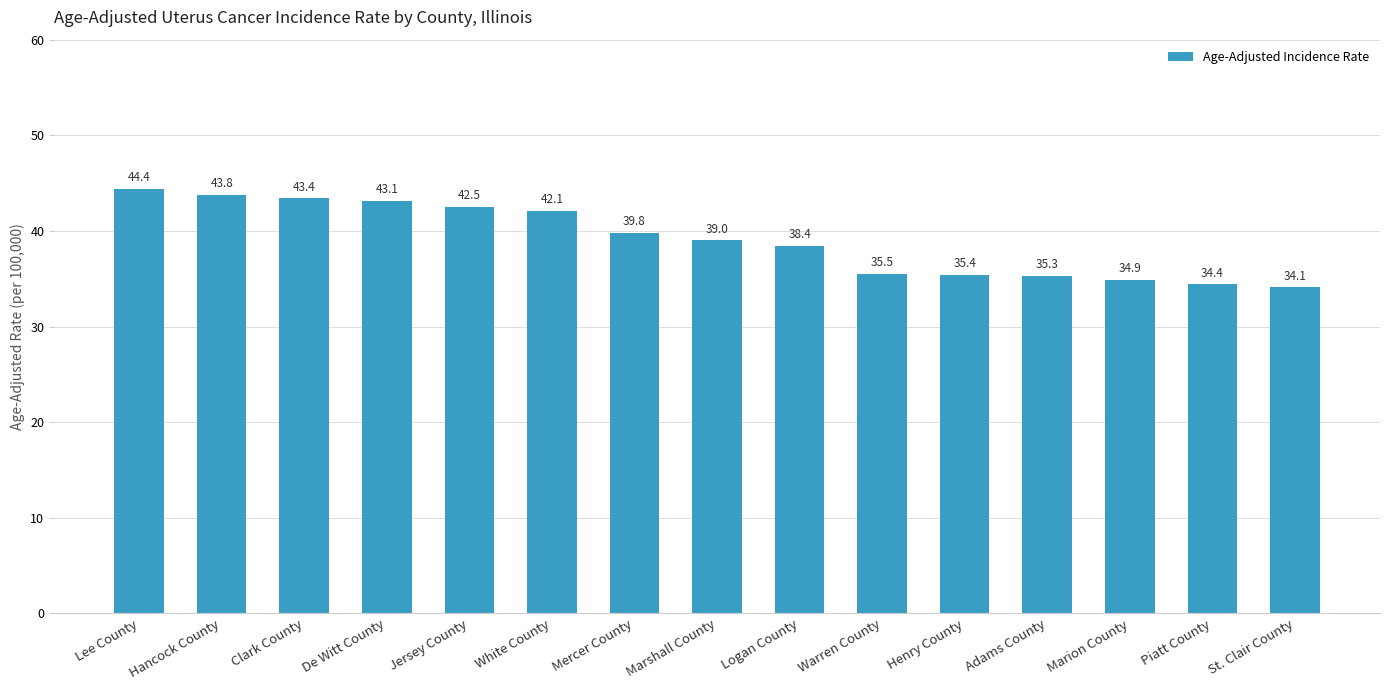

Reading right to left, extract all data points from this chart.

St. Clair County=34.1	Piatt County=34.4	Marion County=34.9	Adams County=35.3	Henry County=35.4	Warren County=35.5	Logan County=38.4	Marshall County=39.0	Mercer County=39.8	White County=42.1	Jersey County=42.5	De Witt County=43.1	Clark County=43.4	Hancock County=43.8	Lee County=44.4